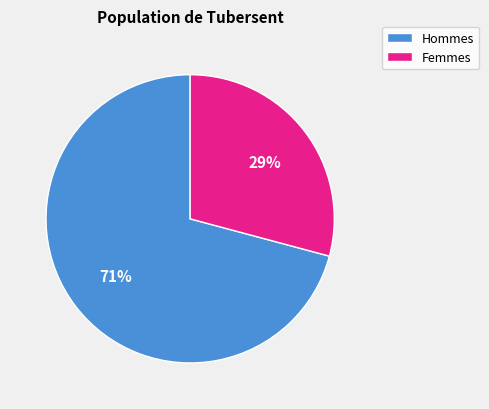

To the nearest percent, what portion does Hommes represent?

71%